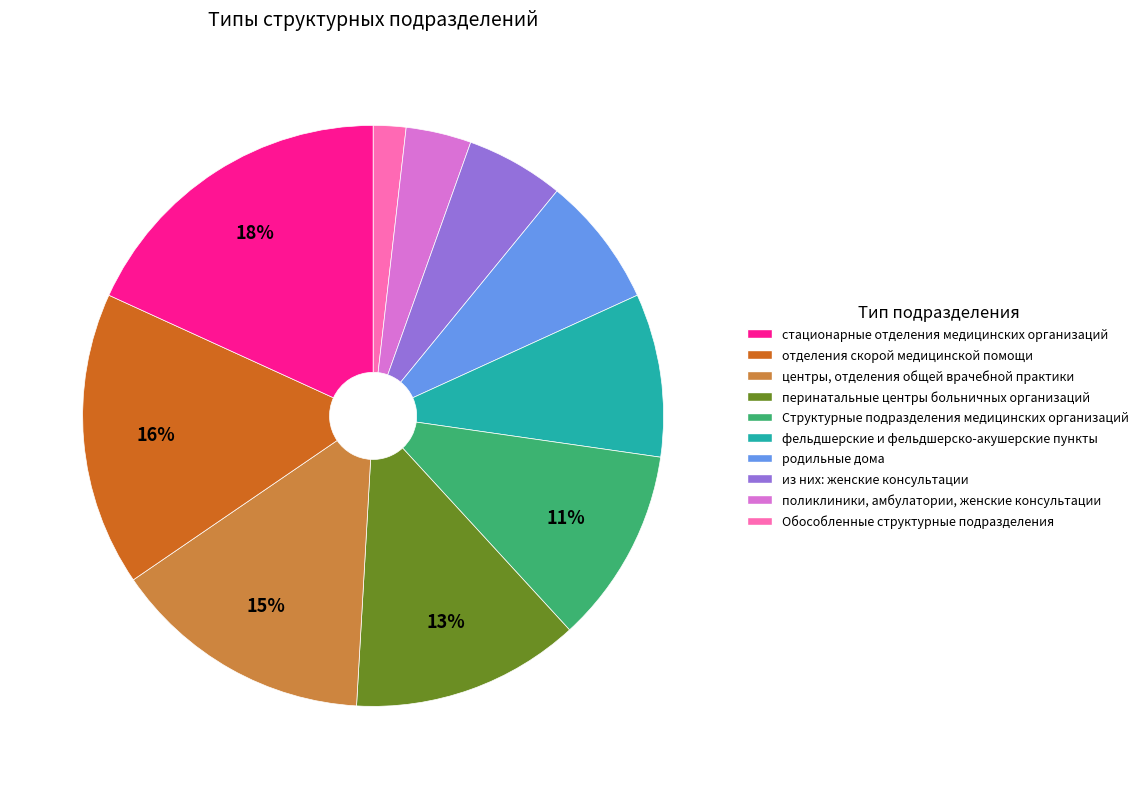

To the nearest percent, what is the average slice percentage?

10%